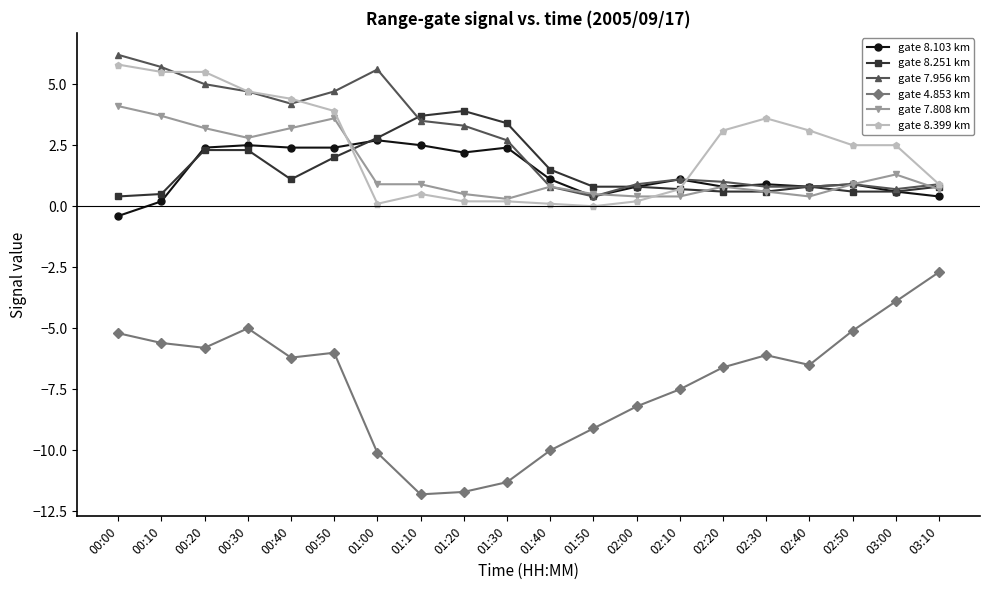

What is the average value of the gate 8.251 km series?

1.5